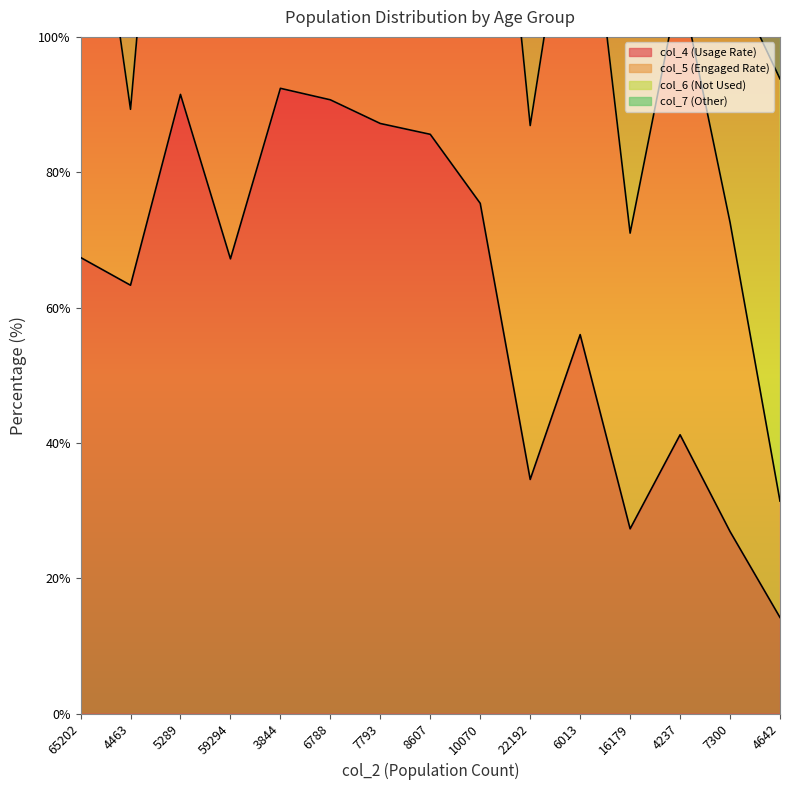

How many data points in col_6 are less than 141?

7